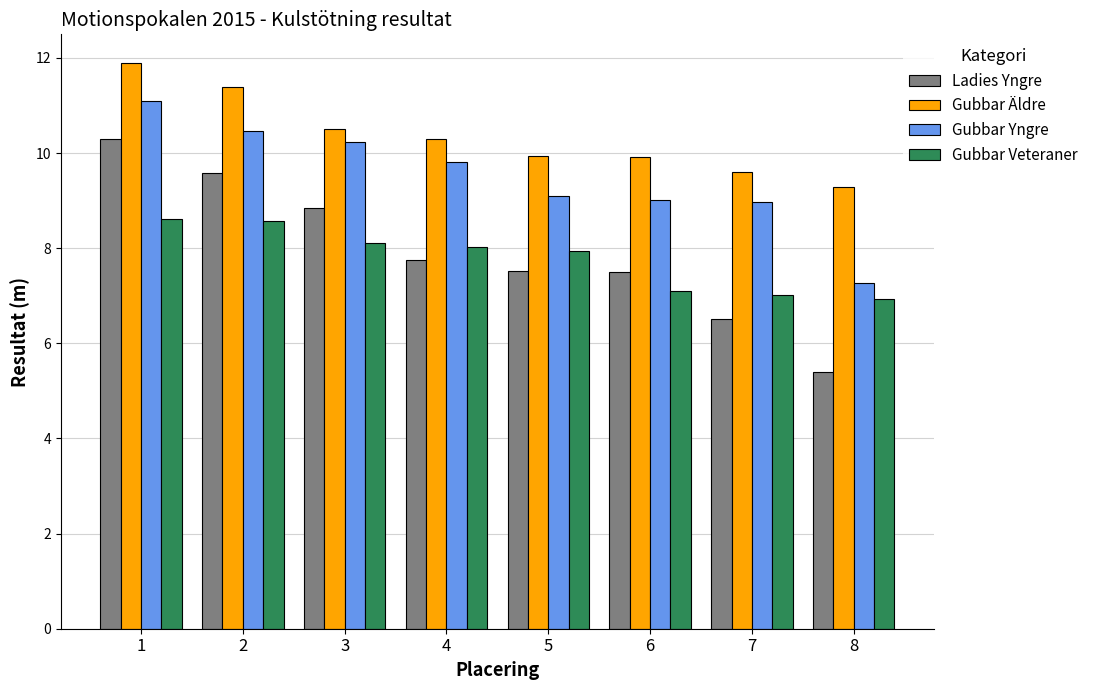

Rank the series by their maximum value, from highest to lowest.

Gubbar Äldre, Gubbar Yngre, Ladies Yngre, Gubbar Veteraner